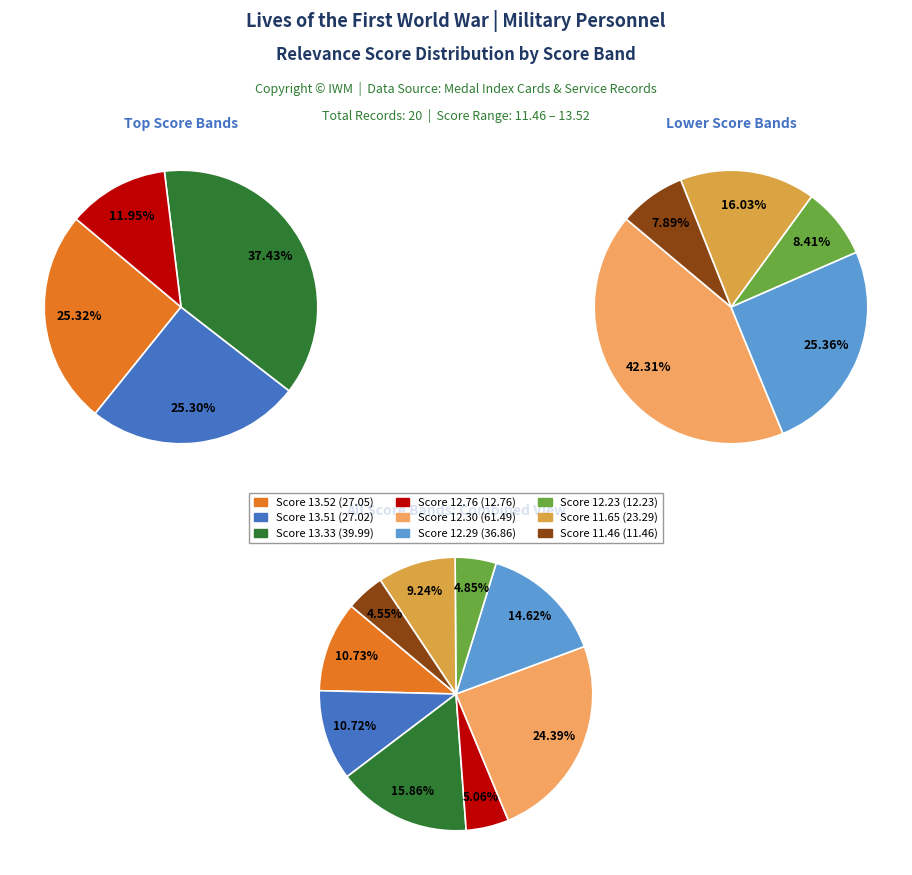

Does any single category account for the majority?

No